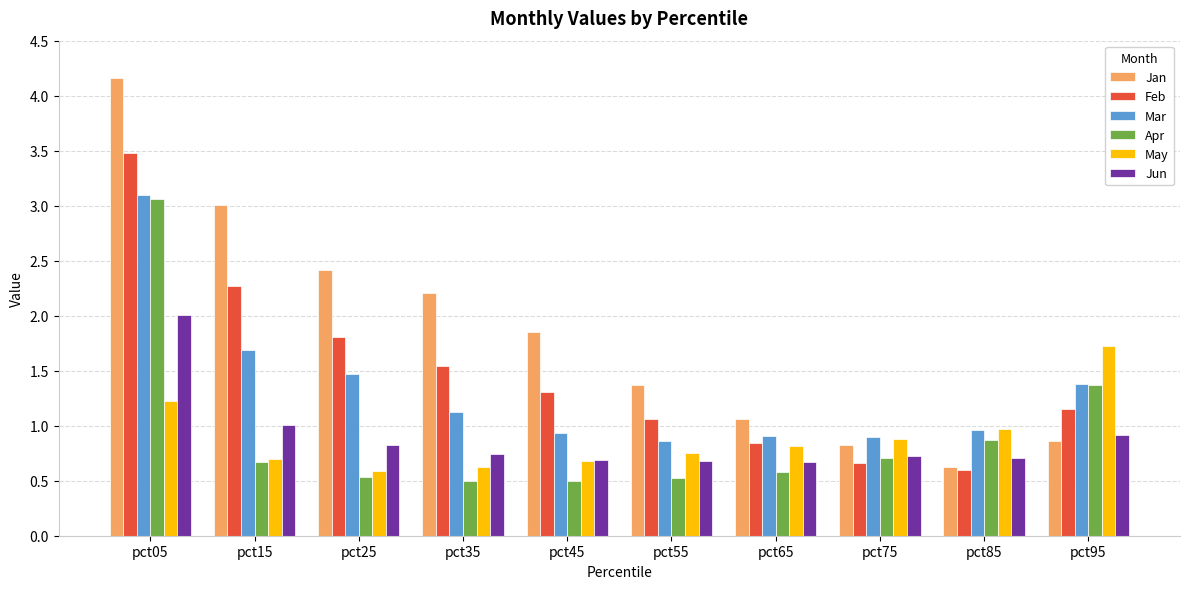

True or false: Apr has a value of 0.3 at pct95.

False